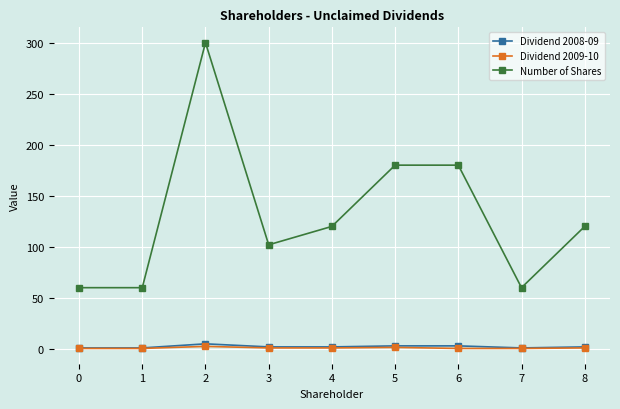

True or false: Dividend 2009-10 and Dividend 2008-09 cross at least once.

False